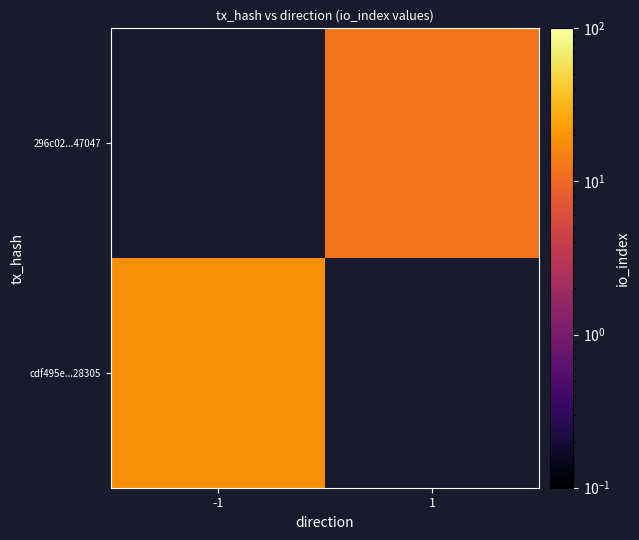

Rank the series by their maximum value, from lowest to highest.

cdf495e...28305, 296c02...47047